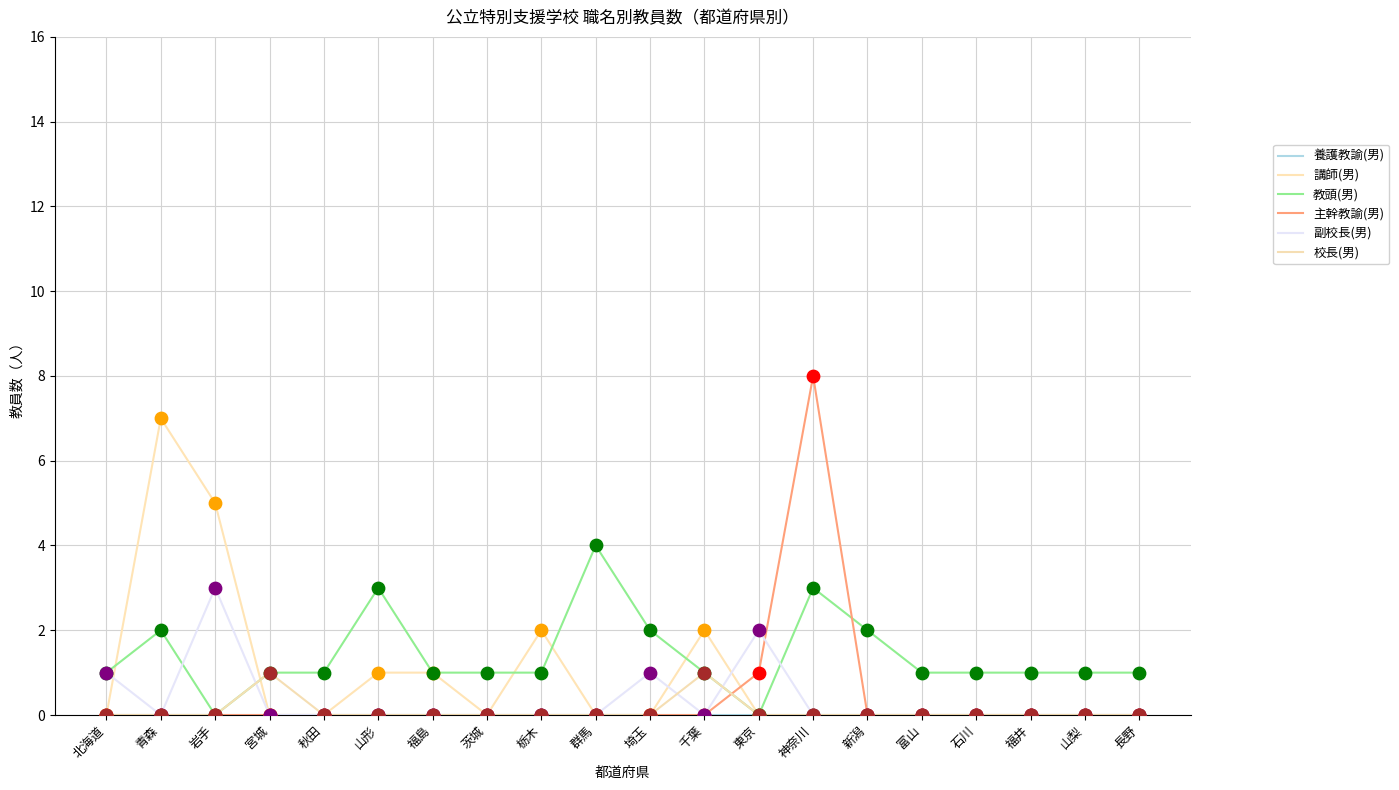

Which series has the largest total across all categories?

教頭(男)